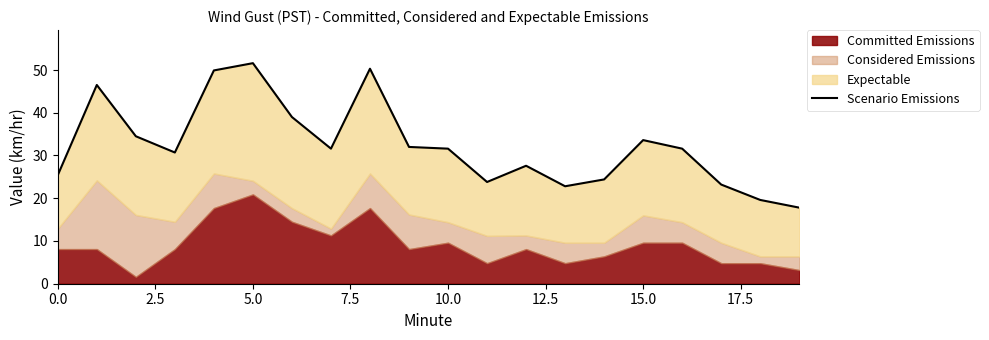

How many points are lower than both their immediate neighbors (excluding endpoints)?

4